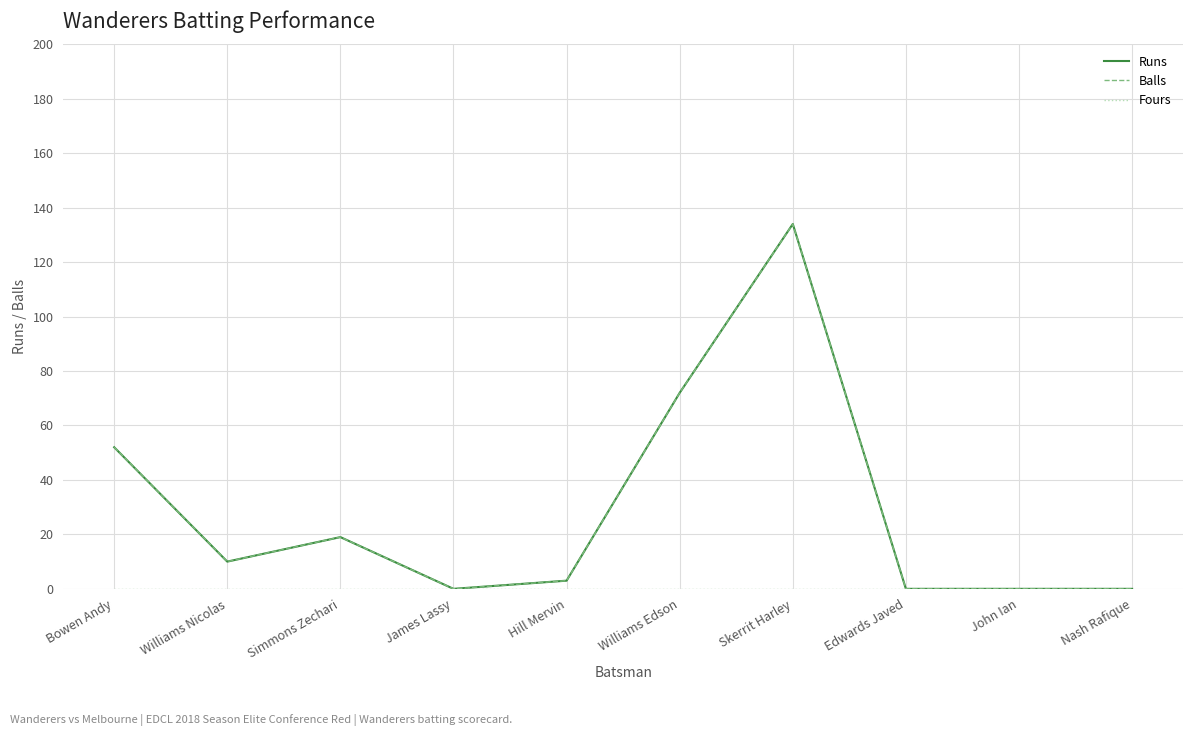

Does the chart have visible grid lines?

Yes